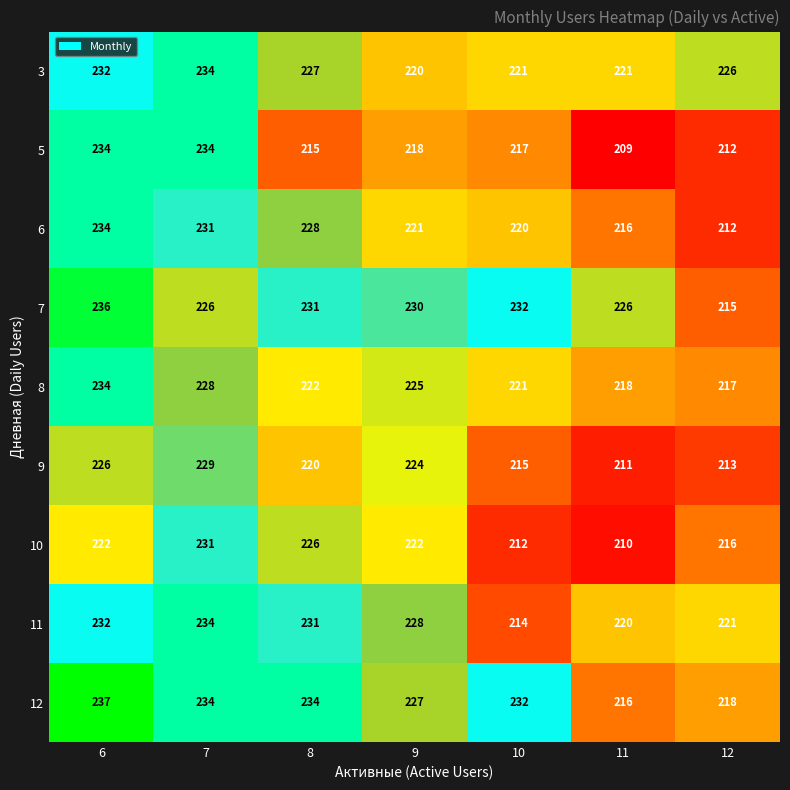

The 11 series shows 367 at 12. True or false?

False